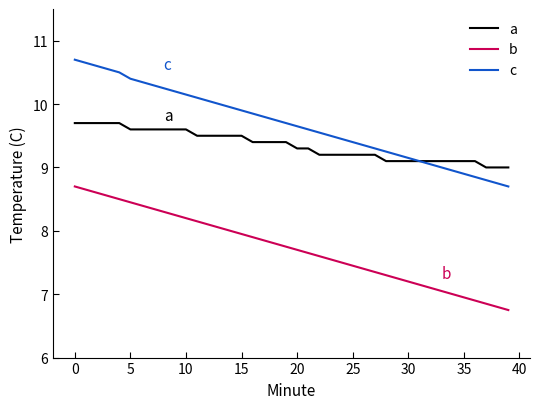

Which series has the largest total across all categories?

c